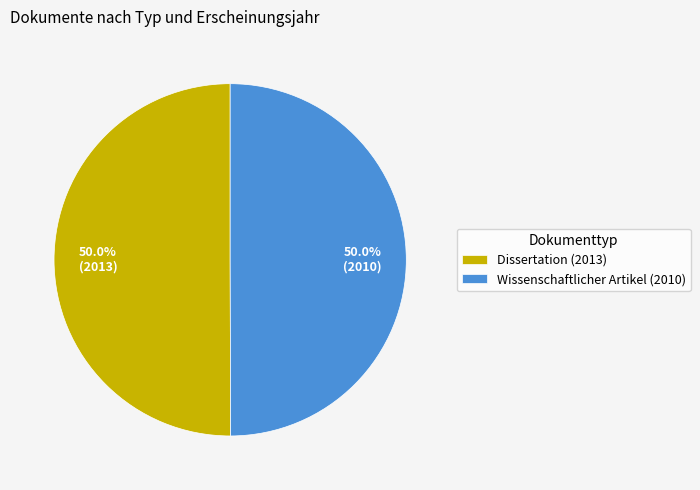

Is it true that Dissertation (2013) is 55% of the pie?

False